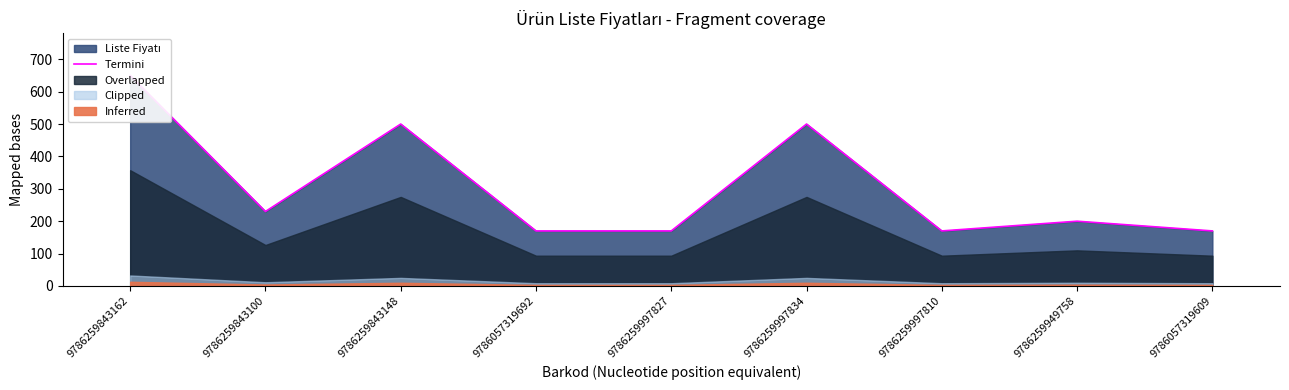

How many lines are shown in the chart?

1